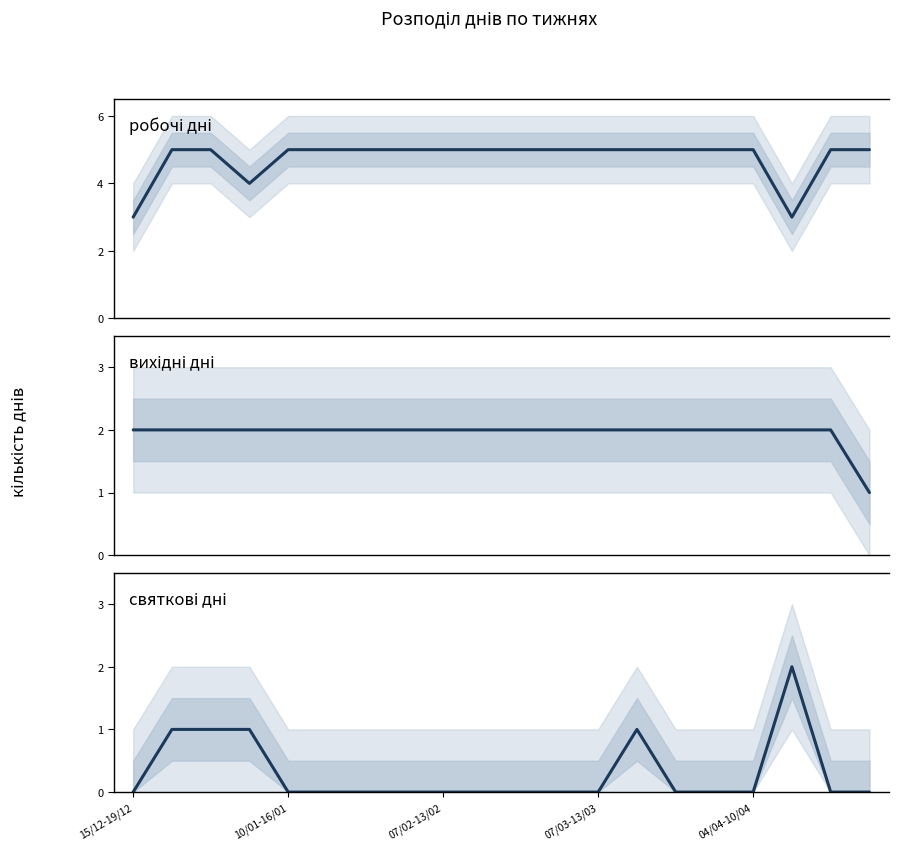

What is the label of the 1st point from the left?

15/12-19/12